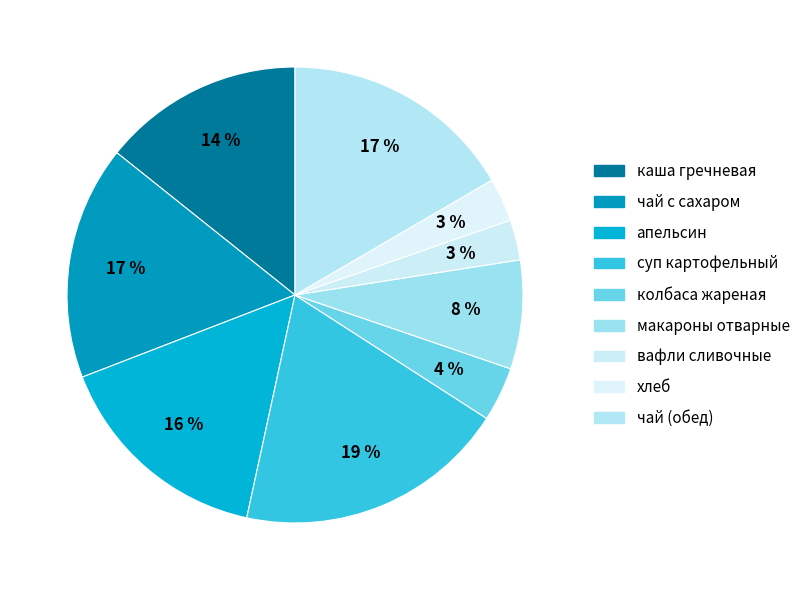

Rank the categories by value from highest to lowest.

суп картофельный с горохом, чай с сахаром, чай с сахаром (обед), апельсин, каша гречневая с поджаркой из свинины, макароны отварные, колбаса жареная, хлеб, вафли сливочные